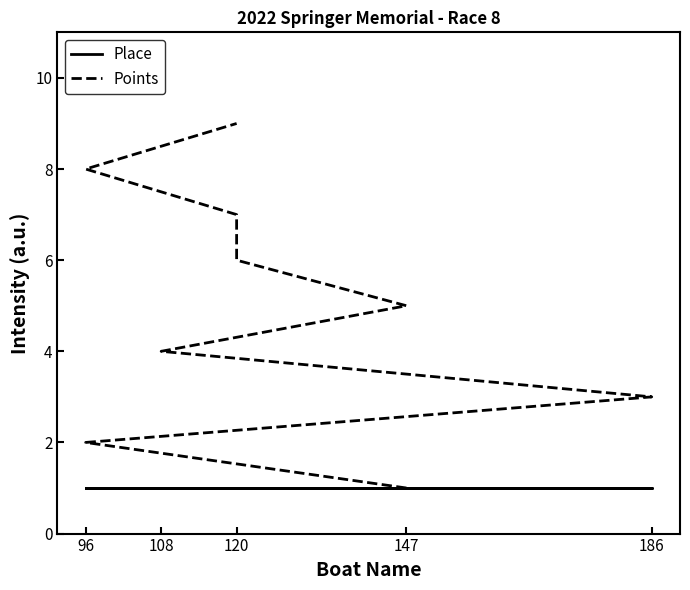

Where does the Points series first go above 5?

120